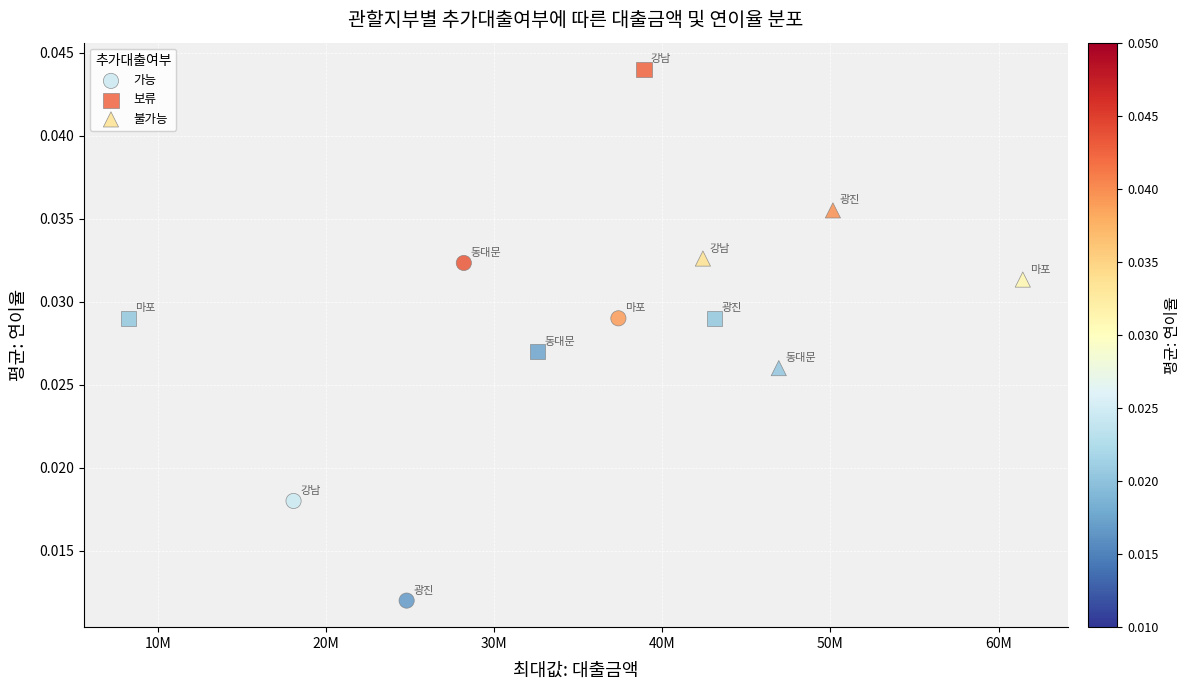

Which series contains the highest Y value?

보류